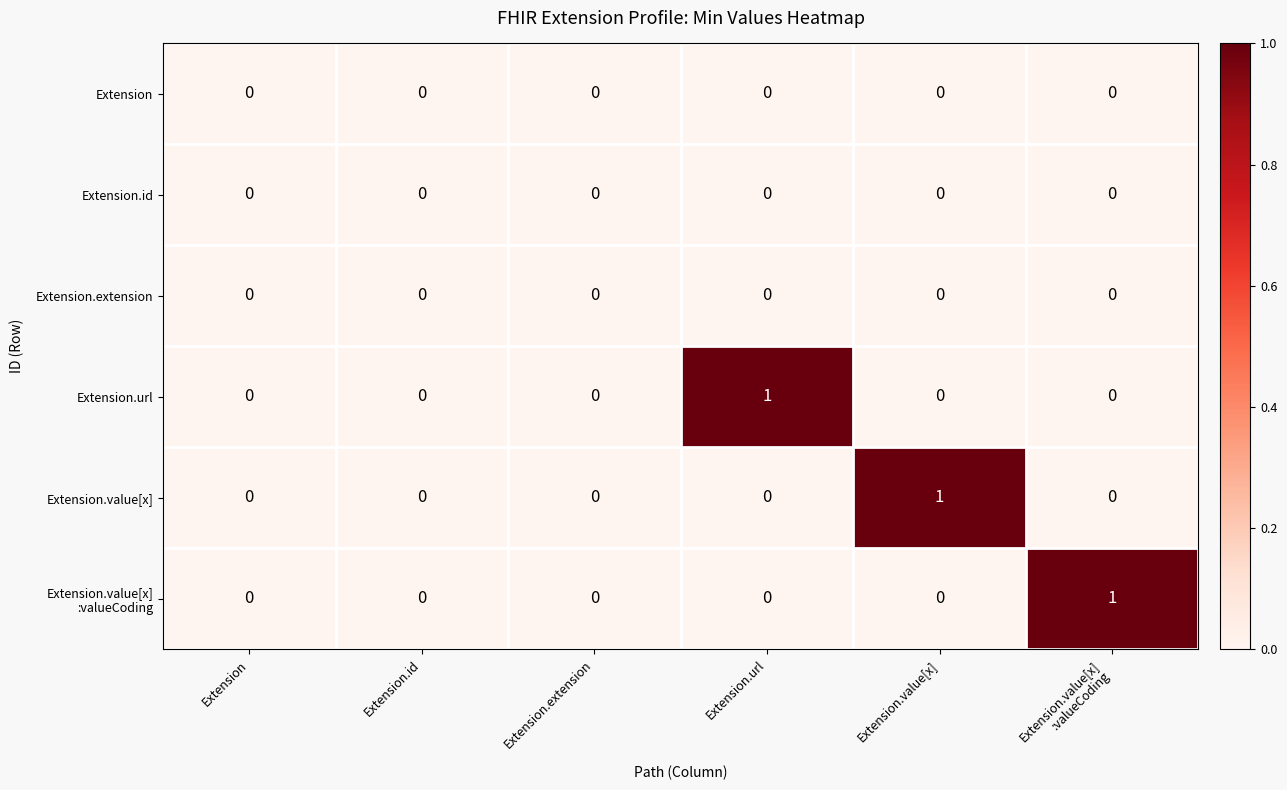

Count the number of categories in the chart.

6